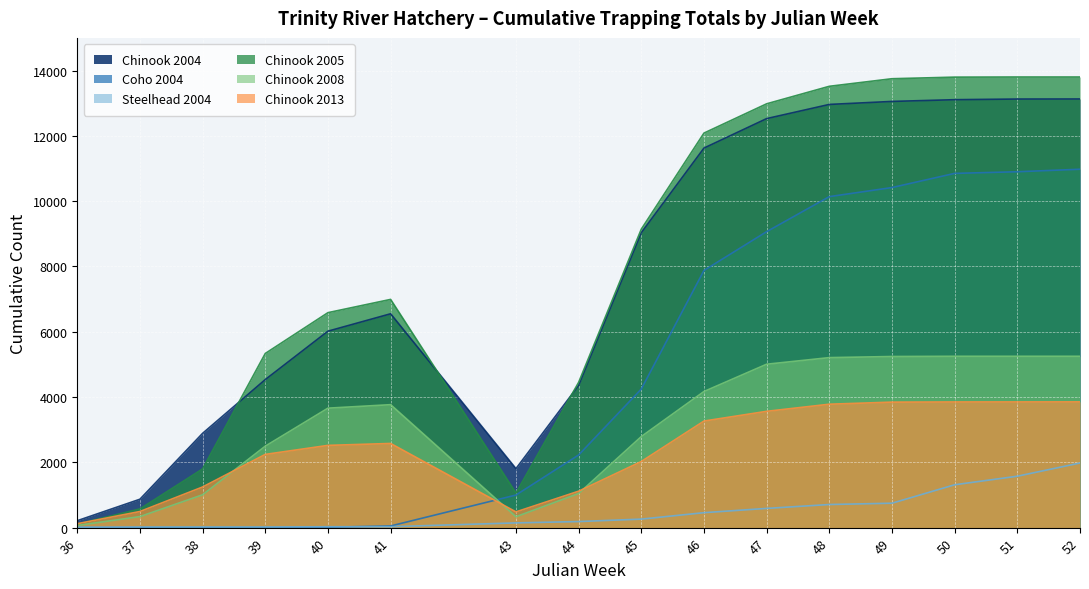

Between 39 and 44, which series saw the biggest shift?

Coho 2004